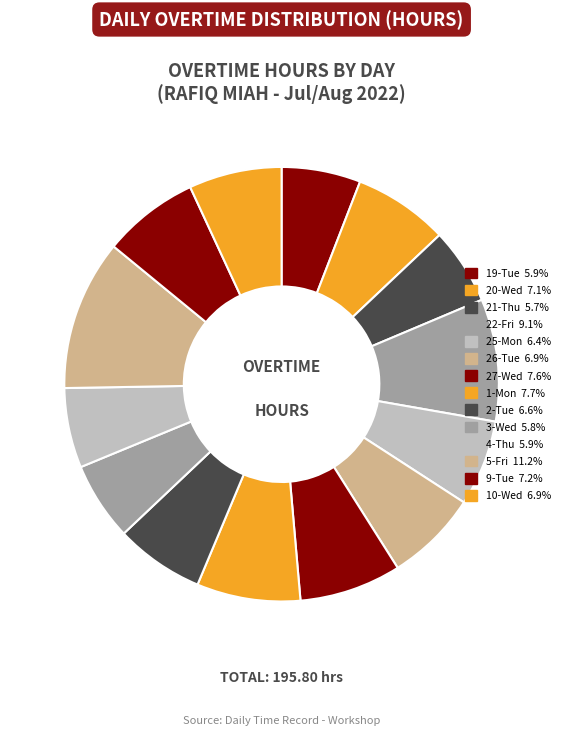

Does 20-Wed represent more than half of the total?

No